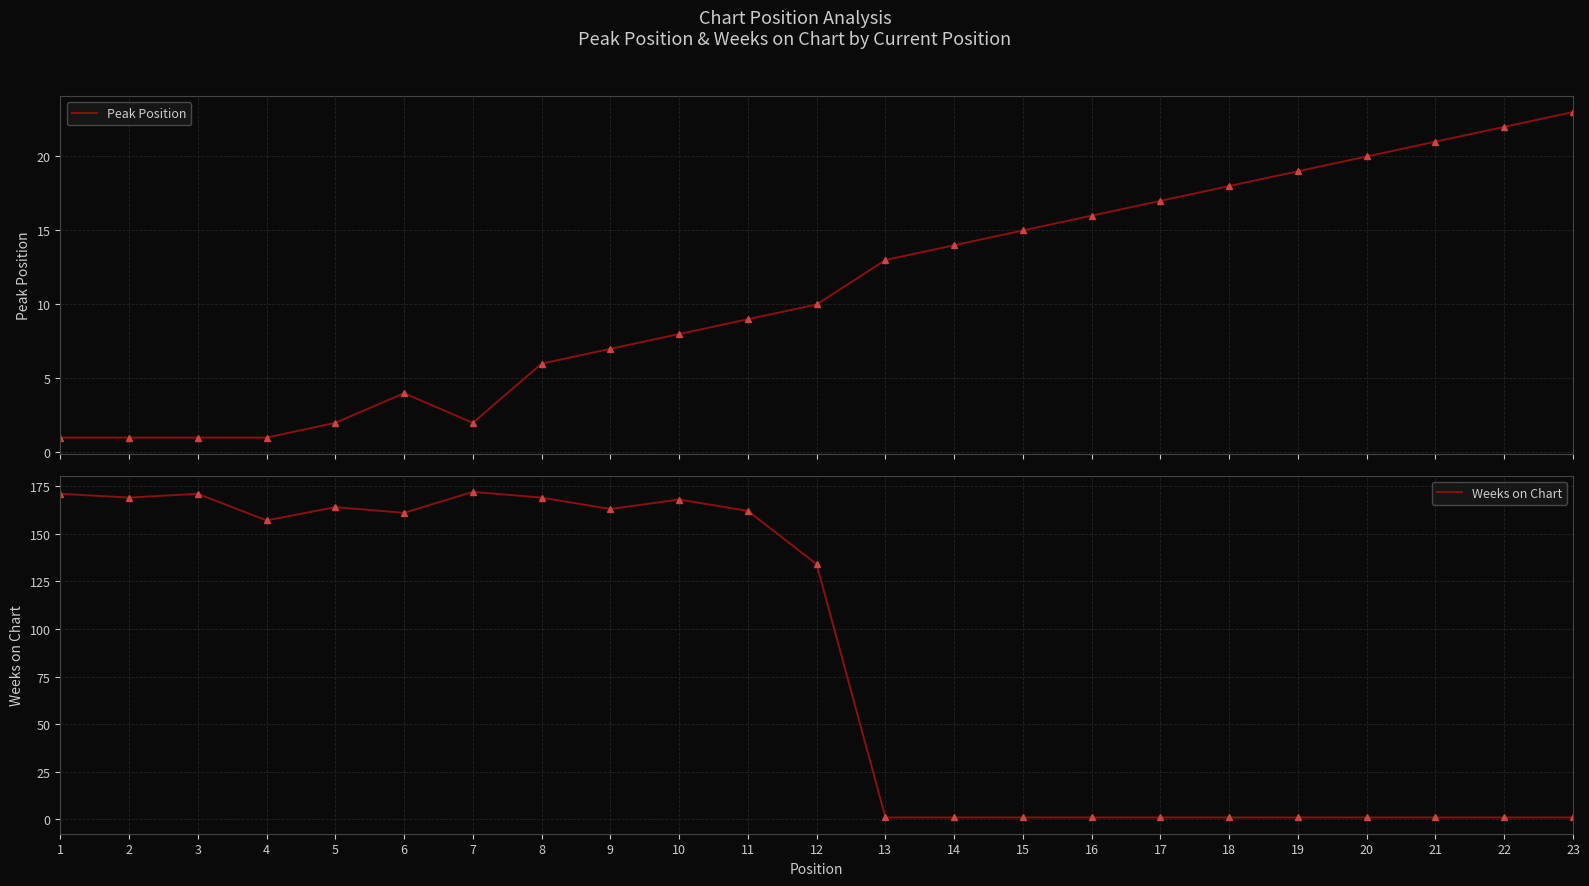

Reading left to right, extract all data points from this chart.

Peak Position: 1	1	1	1	2	4	2	6	7	8	9	10	13	14	15	16	17	18	19	20	21	22	23
Weeks on Chart: 171	169	171	157	164	161	172	169	163	168	162	134	1	1	1	1	1	1	1	1	1	1	1